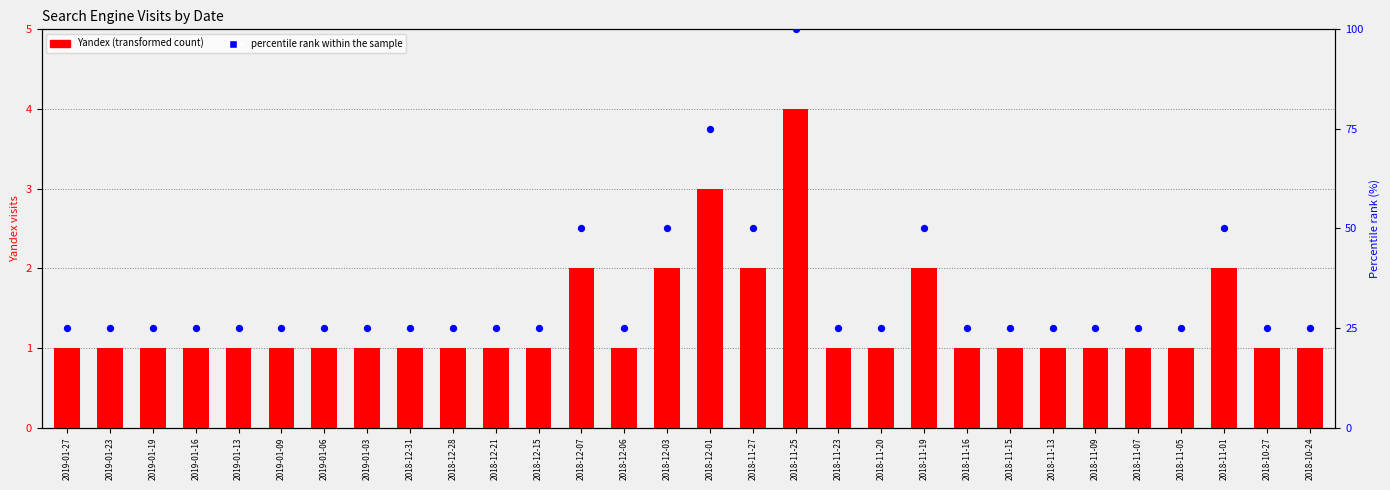

Which series has the largest total across all categories?

percentile rank within the sample